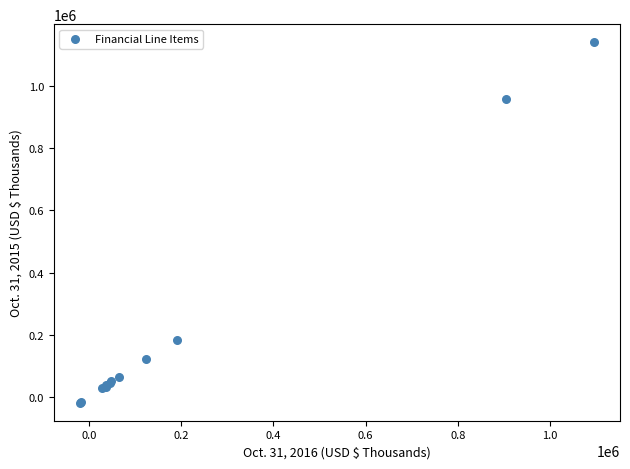

What Y value in the scatter plot is closest to 561300?

181662